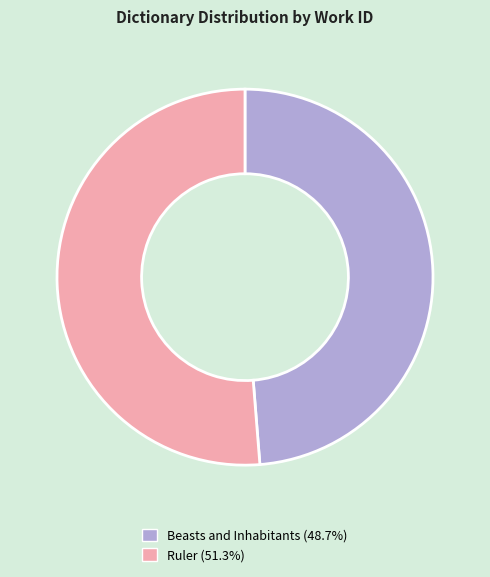

Between Ruler and Beasts and Inhabitants, which is larger?

Ruler